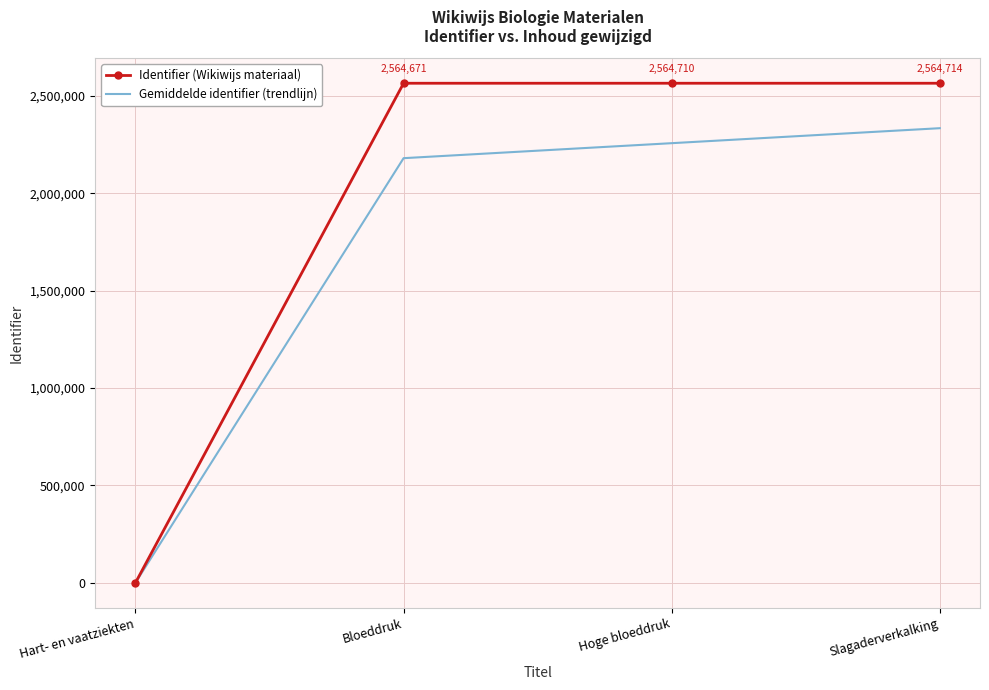

List the series in order of their overall mean, highest first.

Identifier (Wikiwijs materiaal), Gemiddelde identifier (trendlijn)